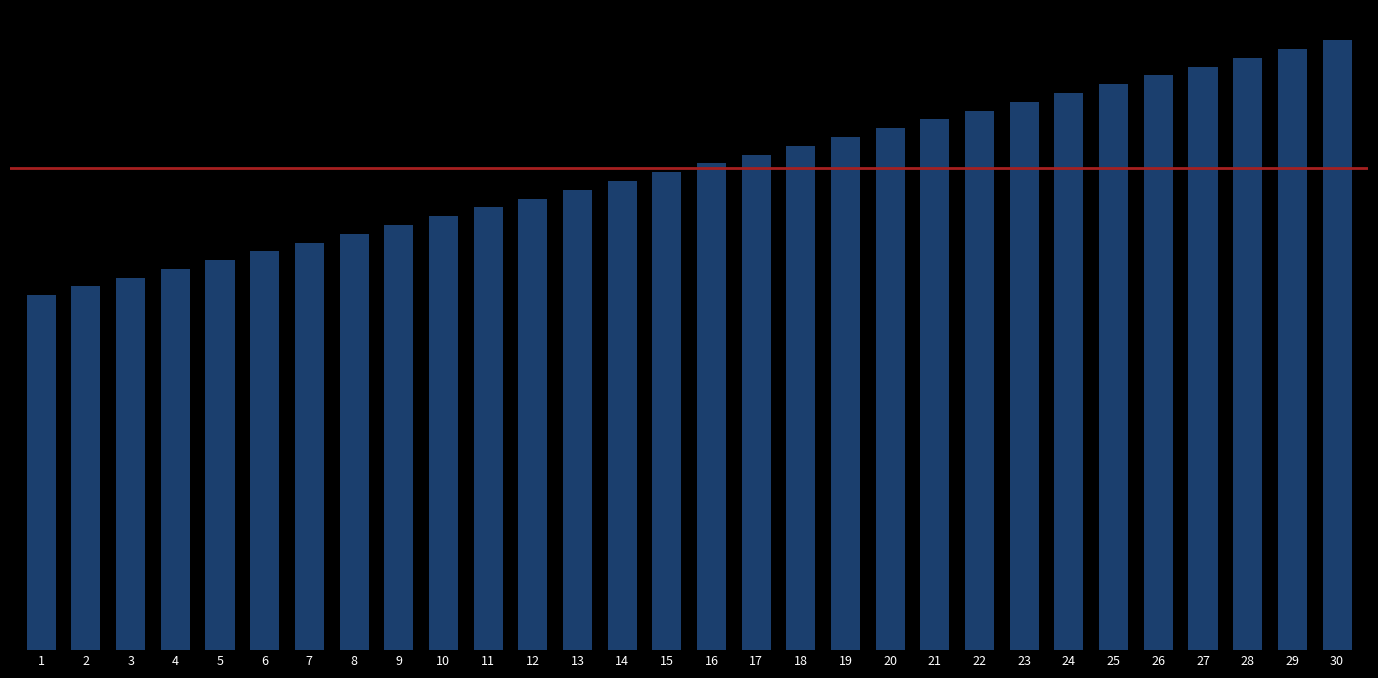

Rank the categories by value from lowest to highest.

1, 2, 3, 4, 5, 6, 7, 8, 9, 10, 11, 12, 13, 14, 15, 16, 17, 18, 19, 20, 21, 22, 23, 24, 25, 26, 27, 28, 29, 30